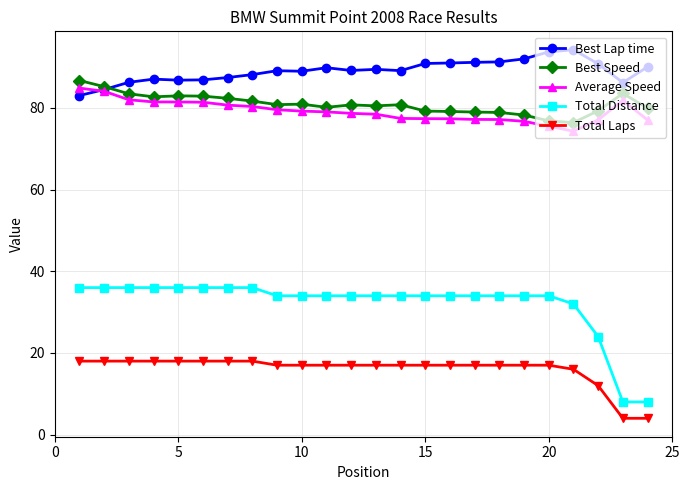

True or false: Best Lap time and Average Speed cross at least once.

True